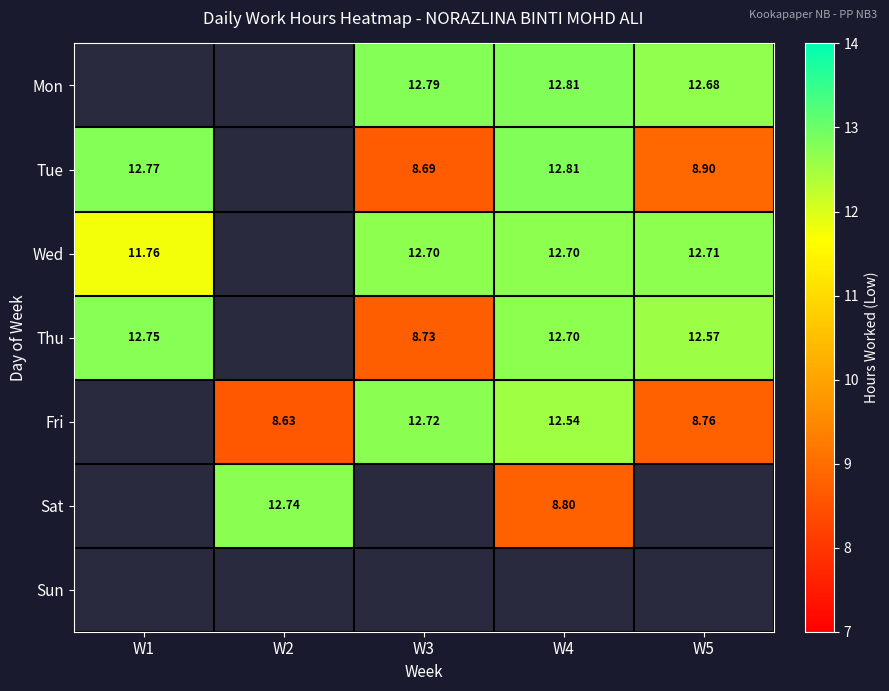

Which category has the lowest value across all series?

W2